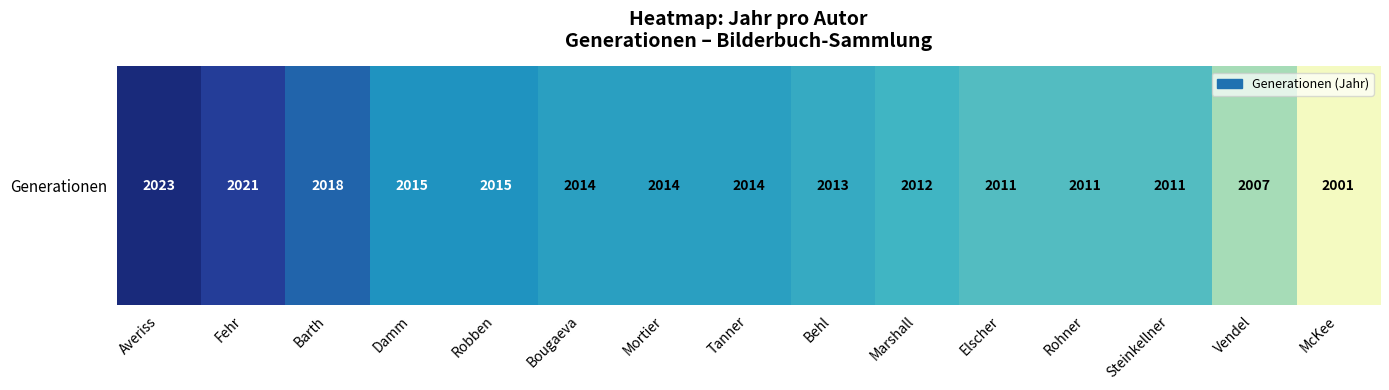

The value at McKee is 2958. True or false?

False